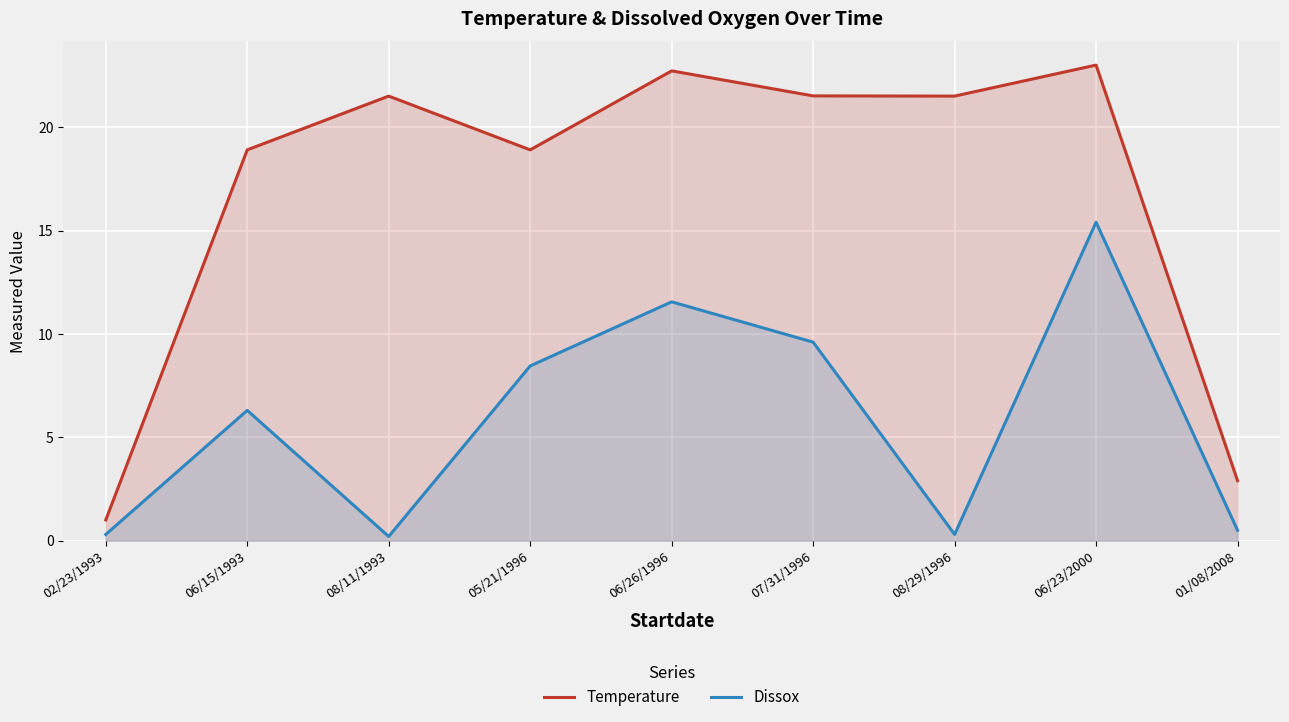

How many lines are shown in the chart?

2